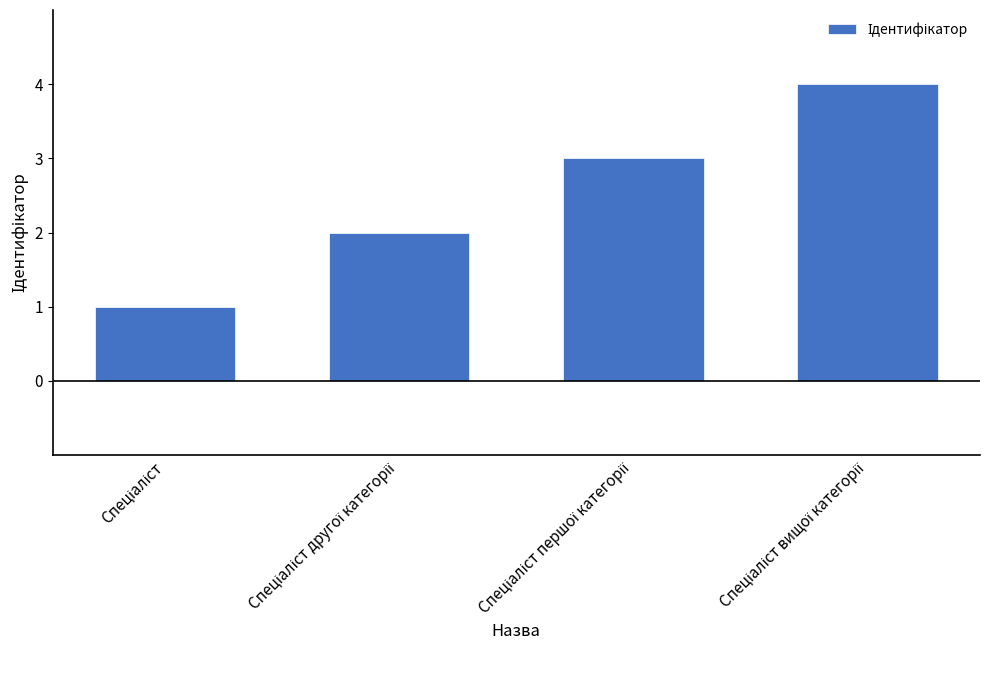

What is the sum of all values?

10